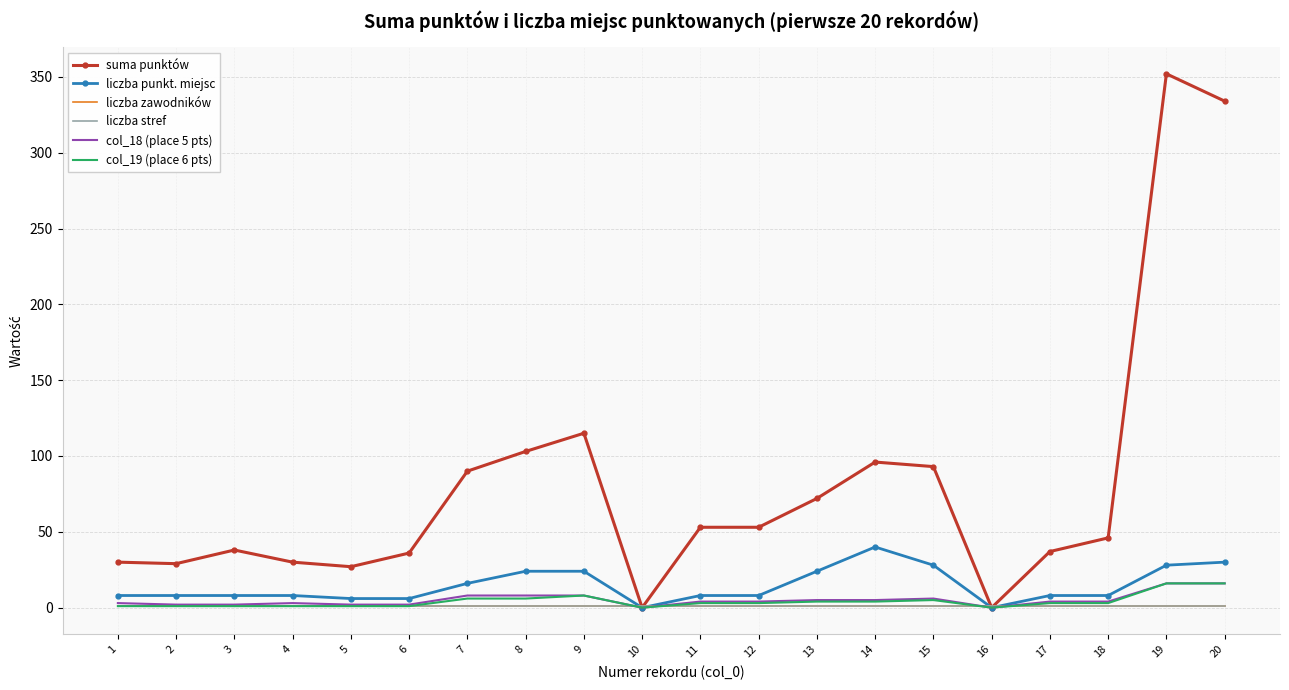

Which series has the largest total across all categories?

suma punktów